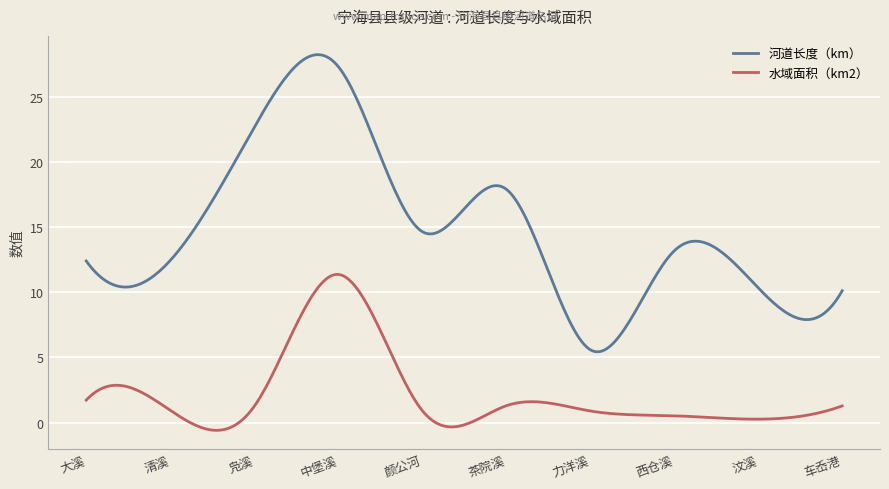

True or false: 河道长度（km） and 水域面积（km2） cross at least once.

False